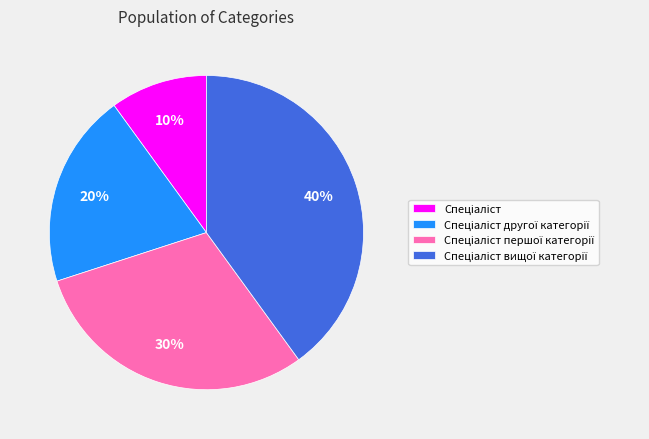

Does any single category account for the majority?

No